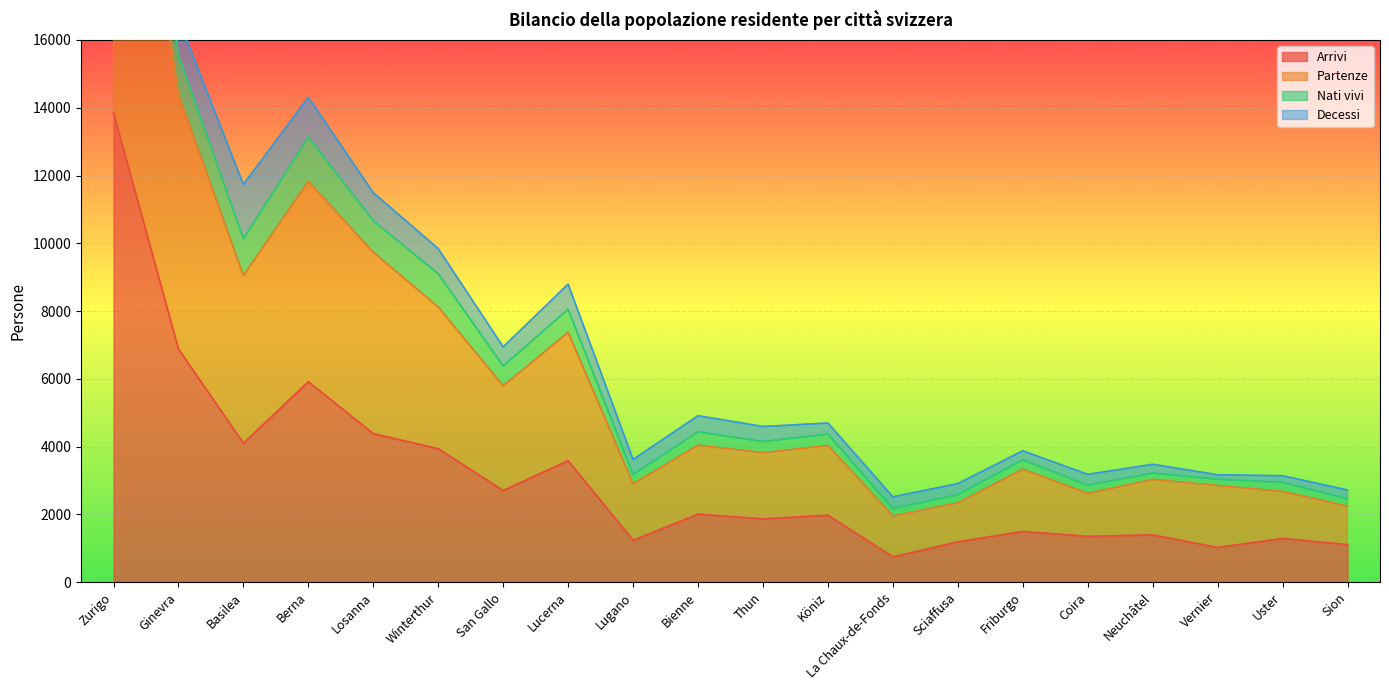

The Arrivi series shows 4099 at Basilea. True or false?

True